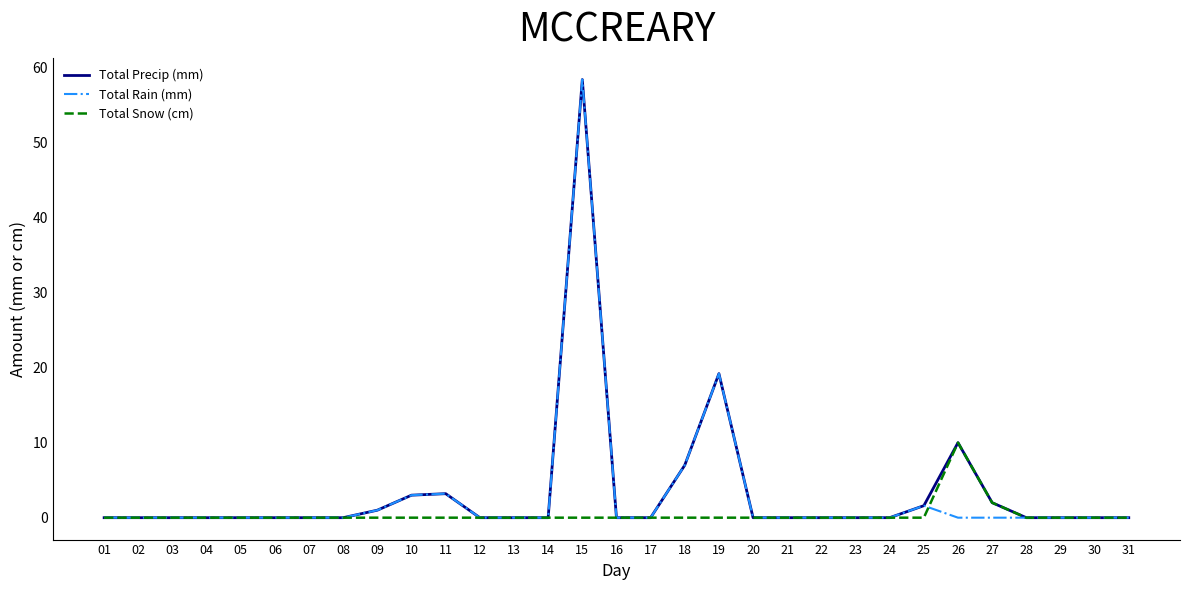

The Total Rain (mm) series shows 0.0 at 23. True or false?

True